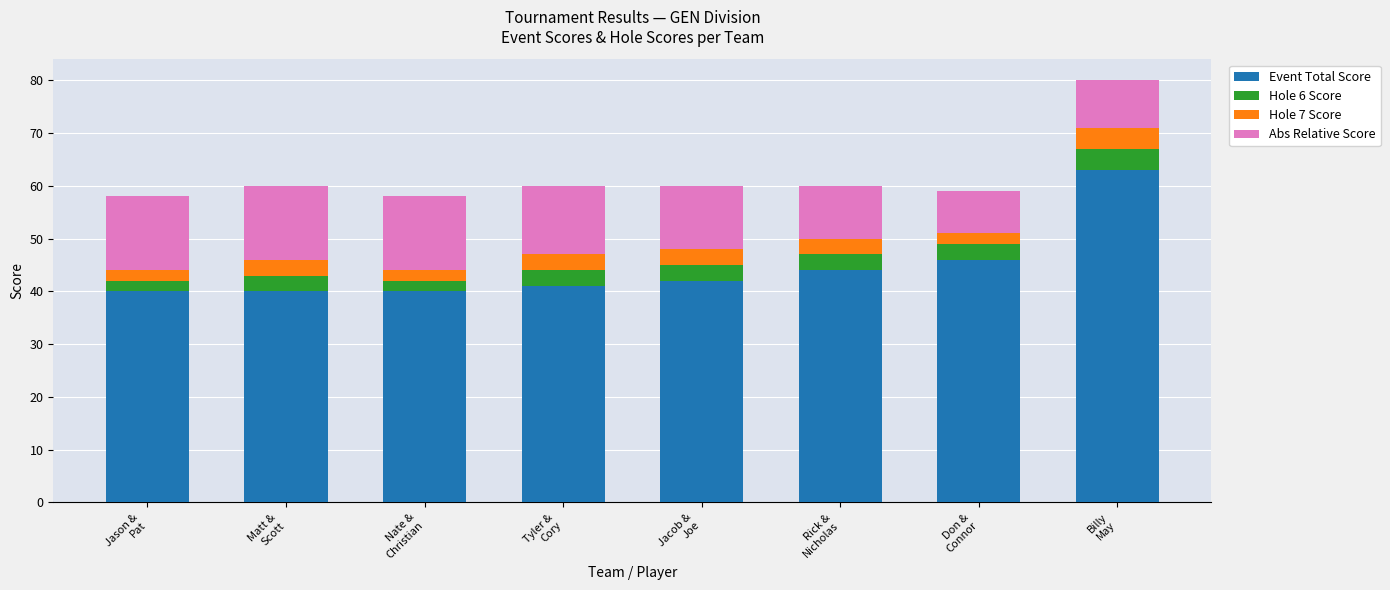

What are all the series names shown in the legend?

Event Total Score, Hole 6 Score, Hole 7 Score, Abs Relative Score